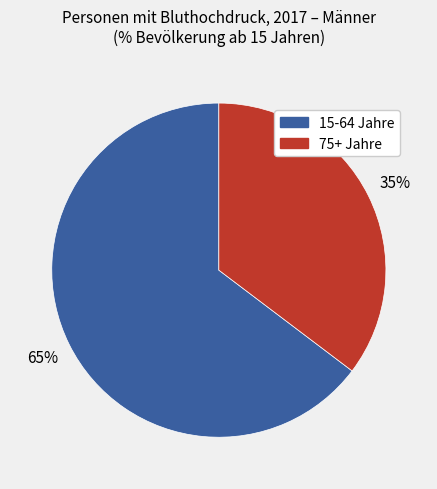

How many segments does this pie chart have?

2